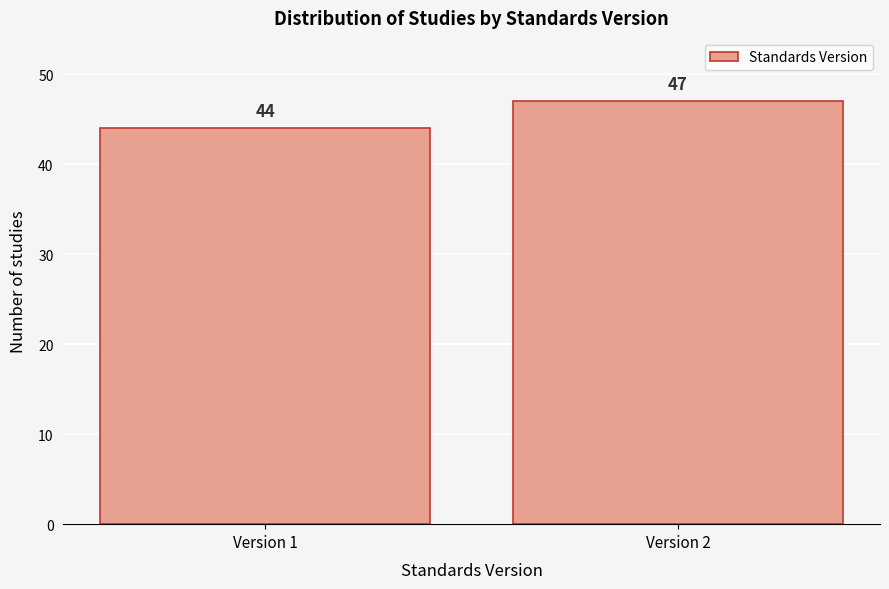

Reading left to right, transcribe all the data shown in this chart.

44	47